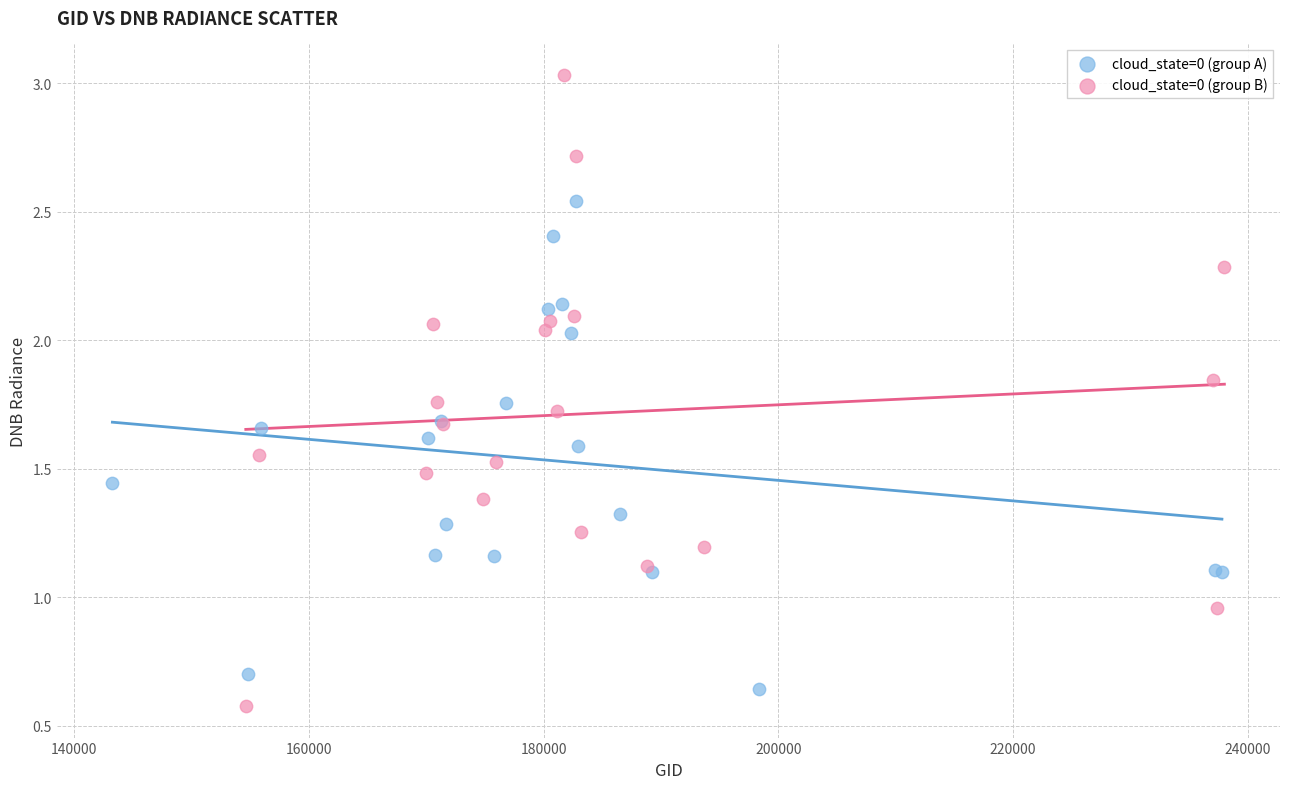

What are all the series names shown in the legend?

cloud_state=0 (group A), cloud_state=0 (group B)